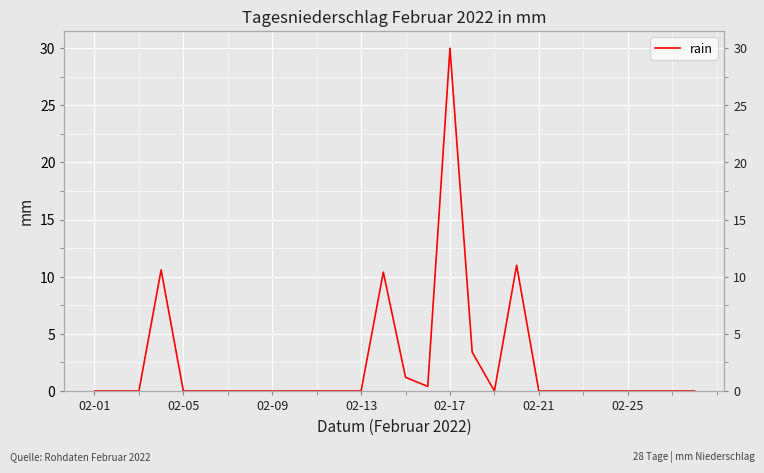

What is the difference between the values at 14 and 02-21?

1.2